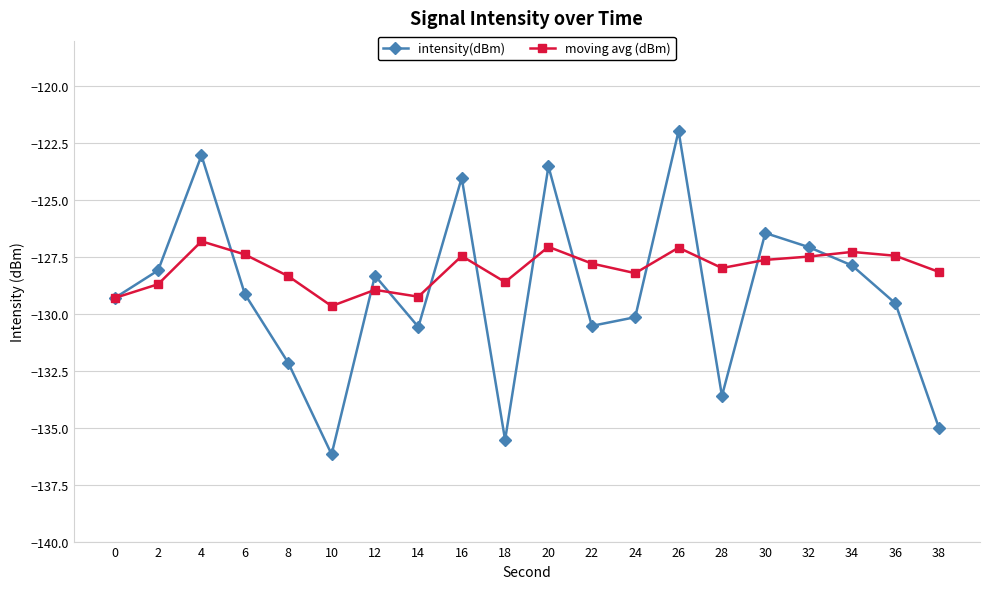

How many lines are shown in the chart?

2